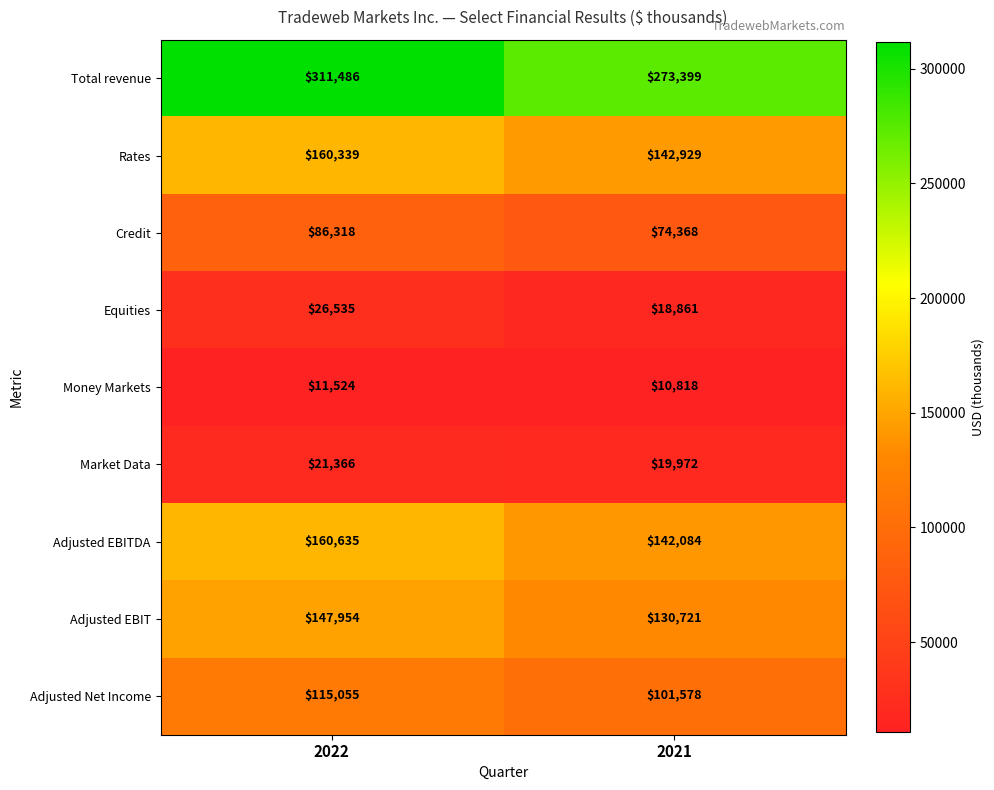

What is the difference between the Equities values at 2022 and 2021?

7674